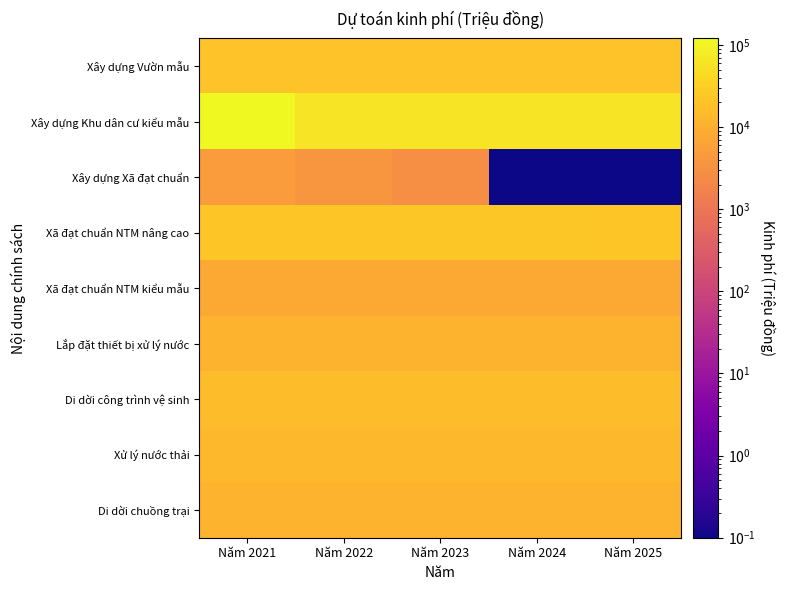

At which category is the sum across all series the highest?

Năm 2021